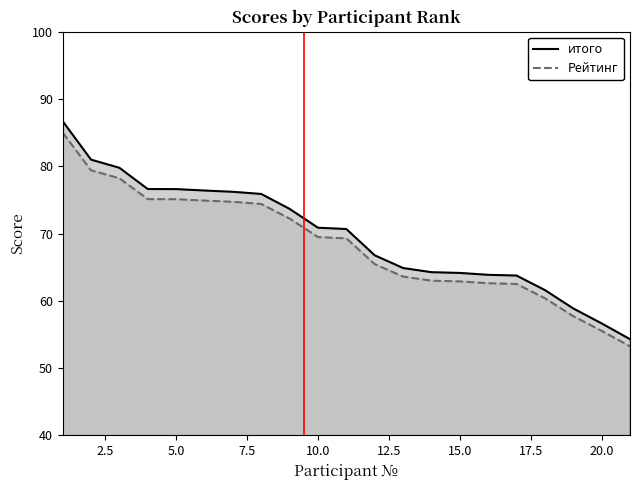

Does the chart display data point markers on the line(s)?

No